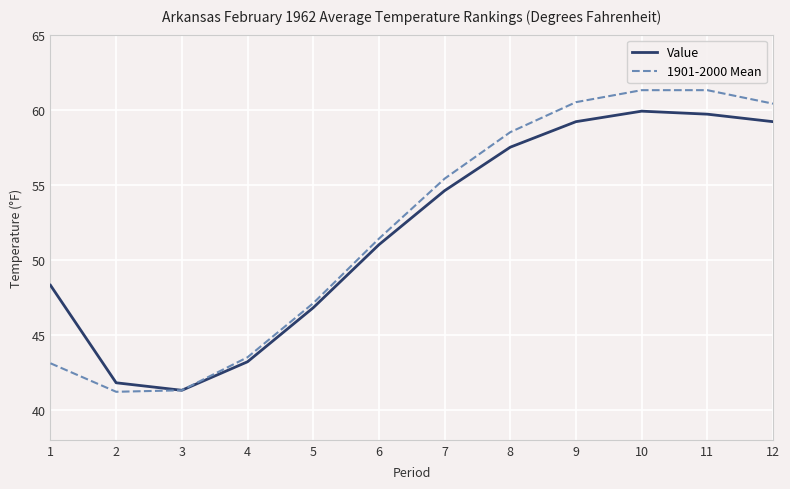

In Value, how many points are lower than both neighbors (excluding endpoints)?

1